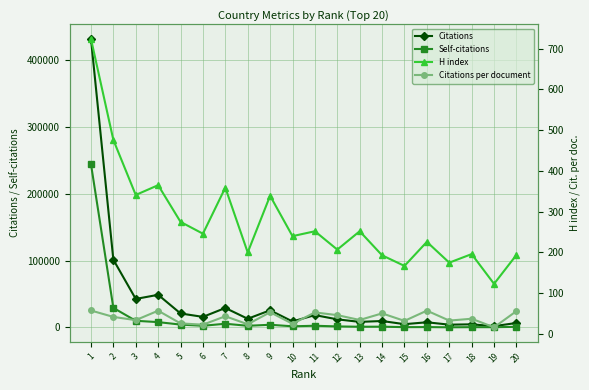

What is the value of the H index point at the 9th from the left?

339.0